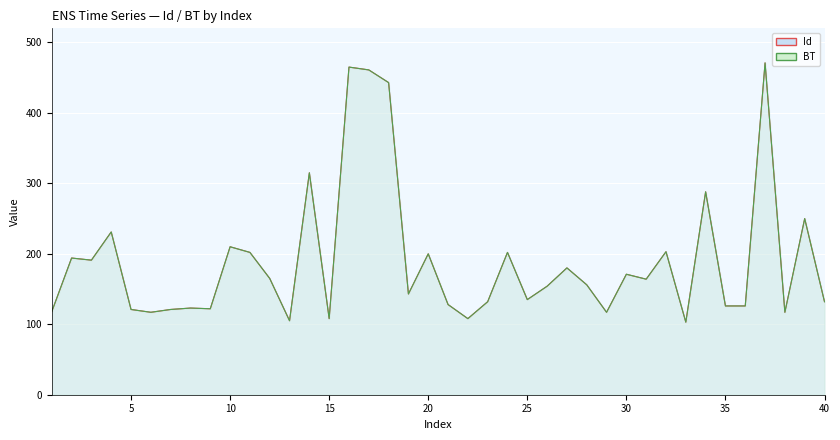

True or false: BT has more than 1 interior local peaks.

True